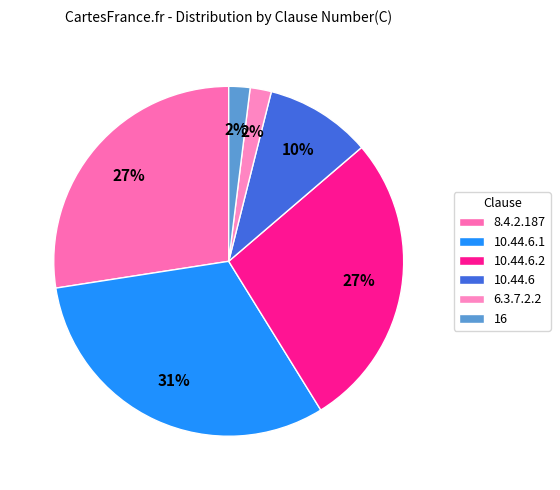

Does any single category account for the majority?

No